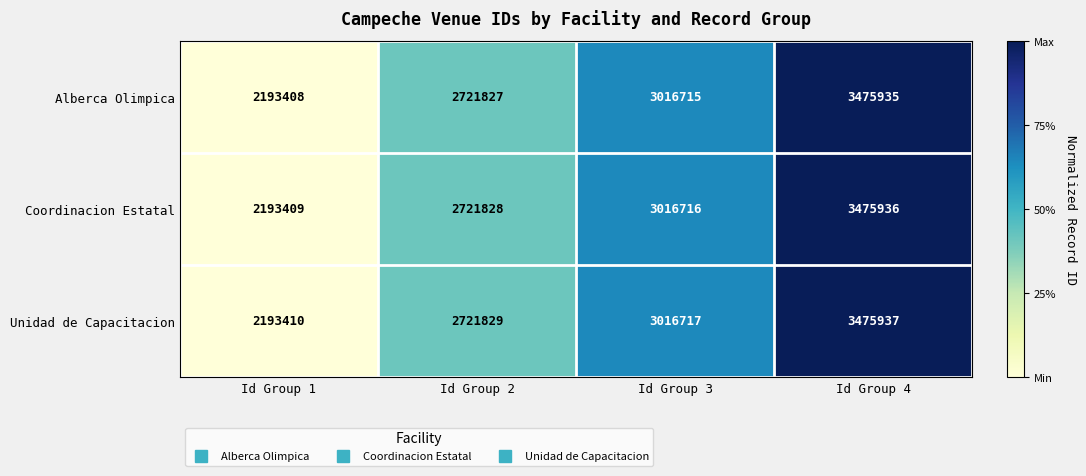

The Unidad de Capacitacion series shows 2133349 at Id Group 4. True or false?

False